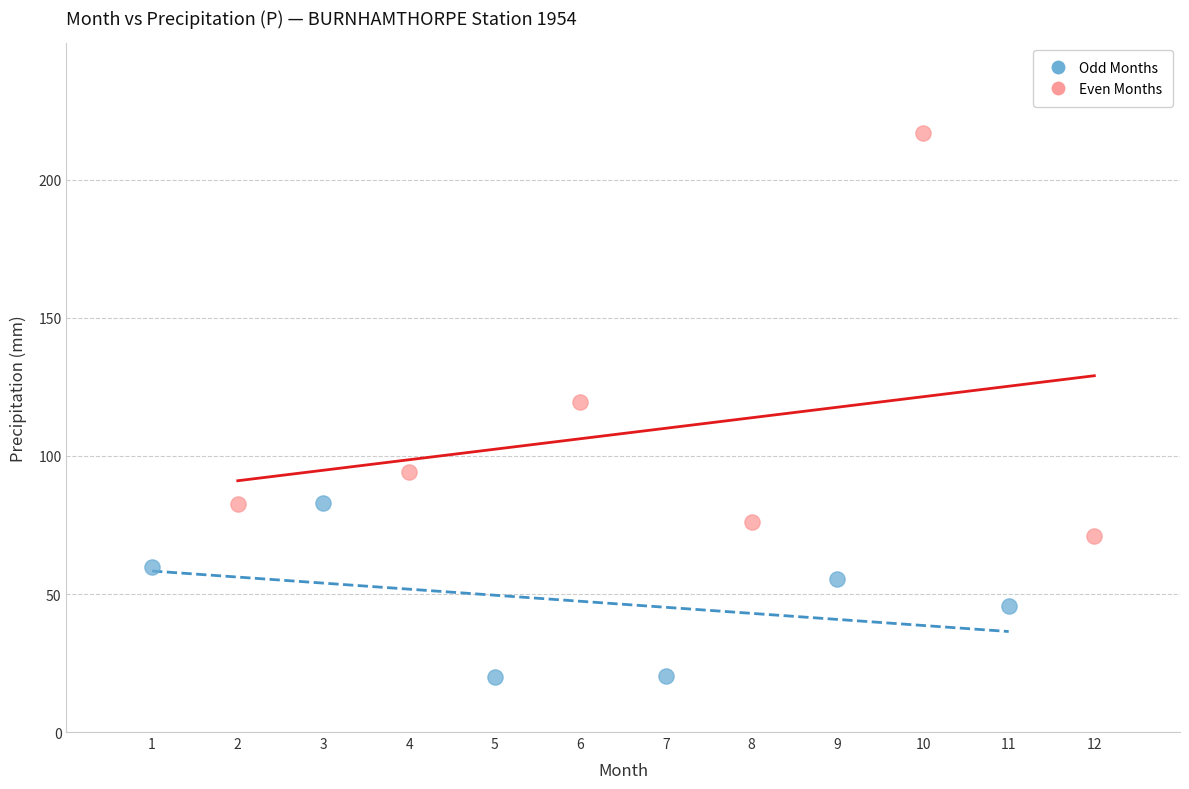

Which series reaches the minimum Y coordinate?

Odd Months